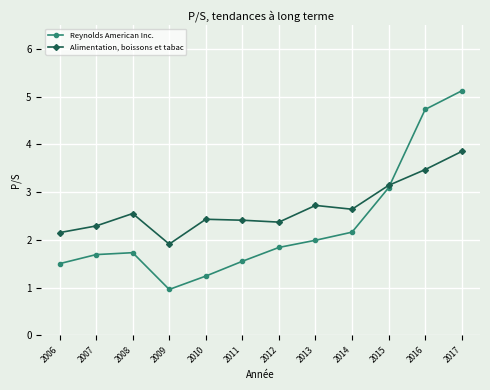

Count the number of data series in this chart.

2